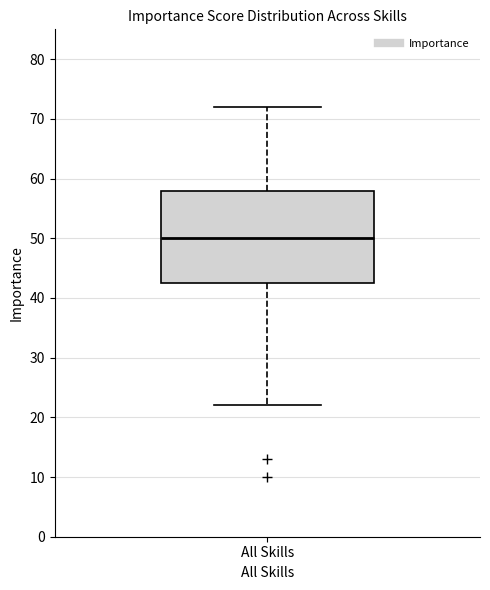

Transcribe this box plot: give where the median line is, the range the box spans, and where the two whiskers end, as read against the y-axis. The values are not printed on the chart, so give them approximately, as read against the axis.

median 50, box 43 to 58, whiskers 22 to 72